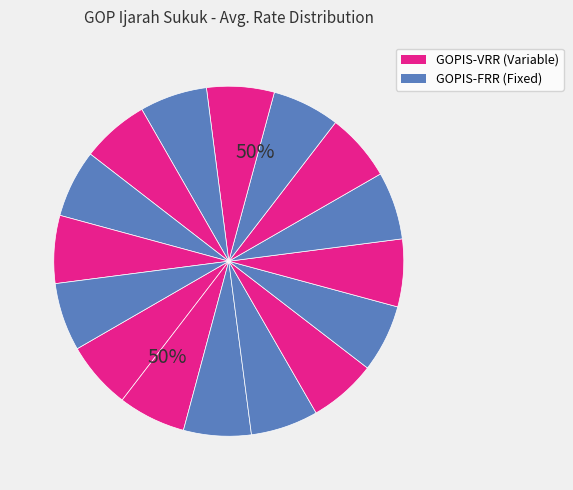

How many segments does this pie chart have?

16